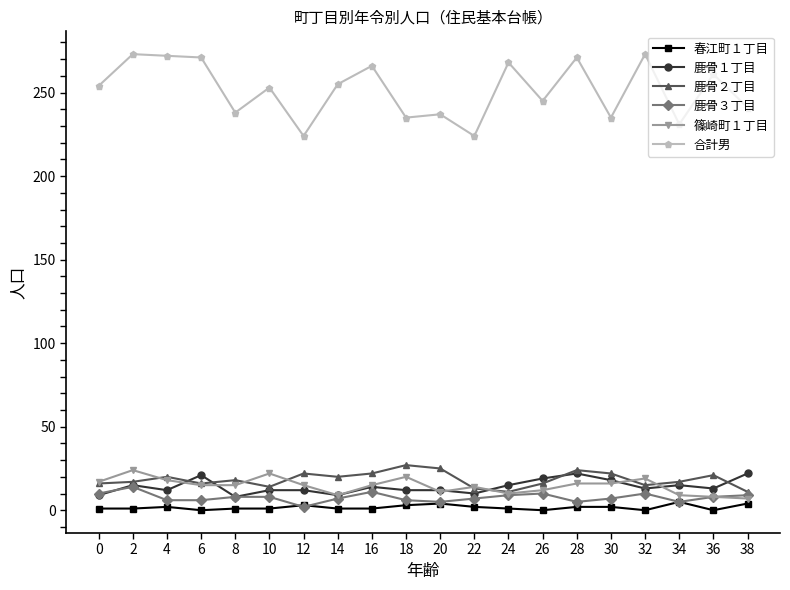

The 合計男 series shows 172 at 24. True or false?

False